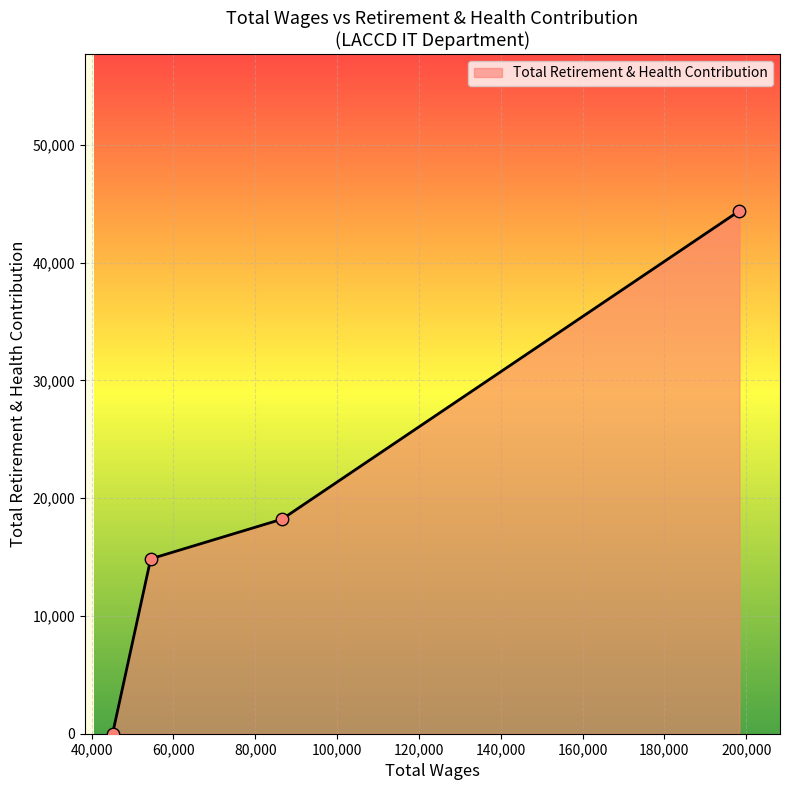

What is the greatest value displayed?

44392